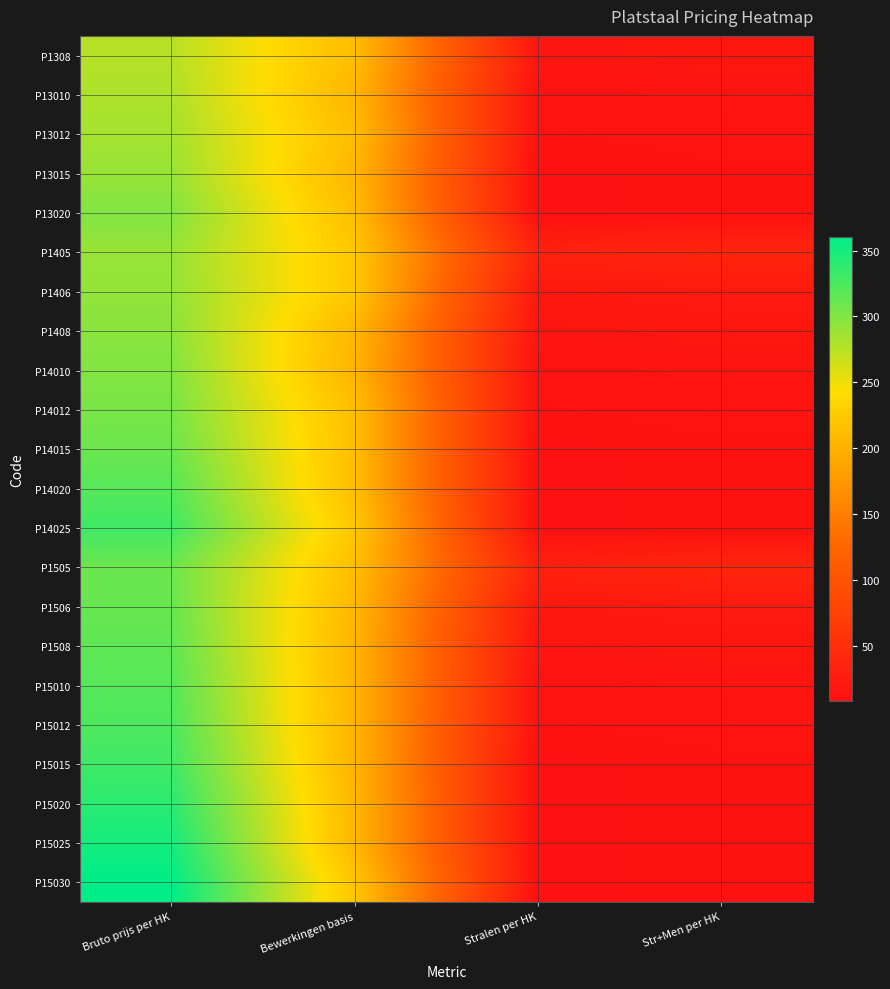

Count the number of categories in the chart.

4